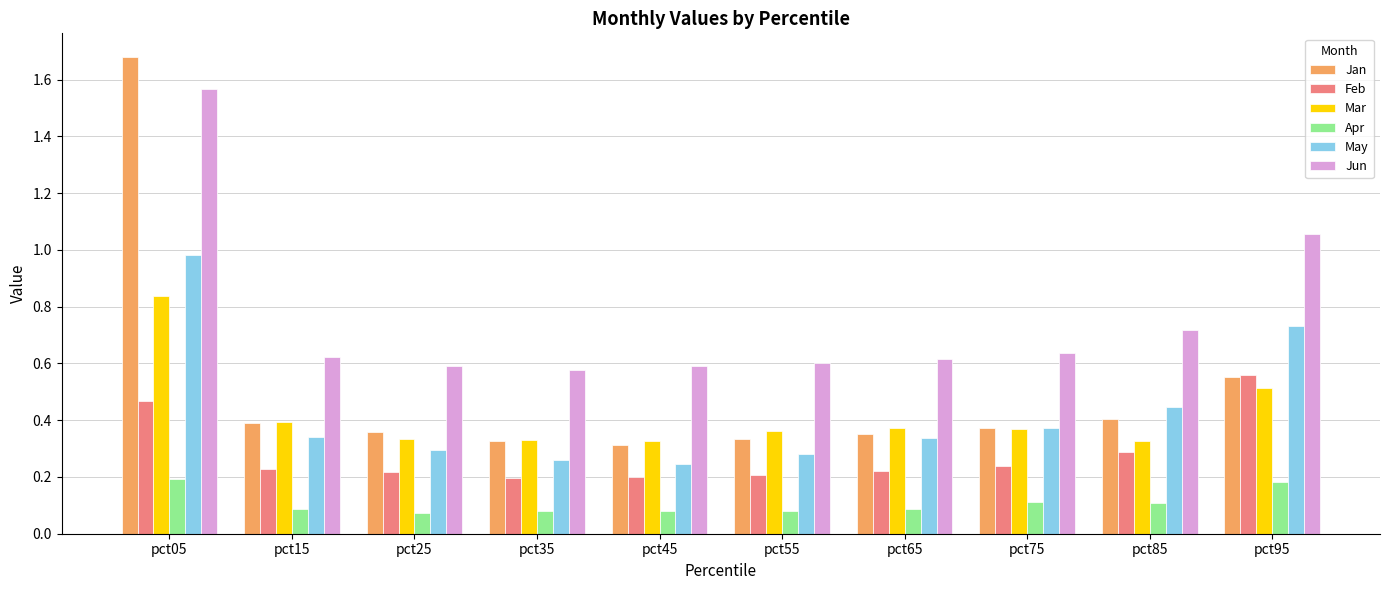

Which series has the largest range (max minus min)?

Jan